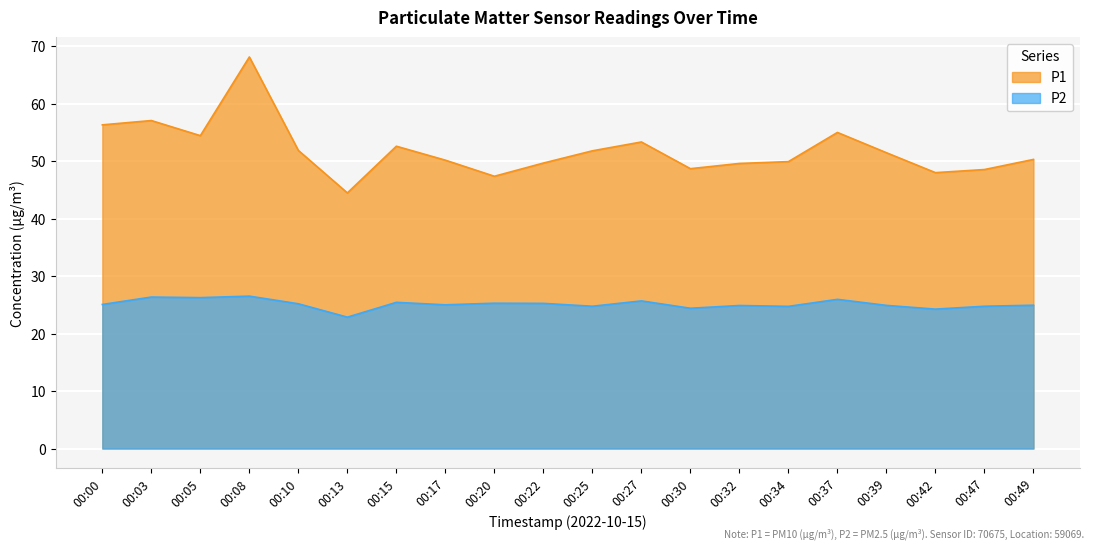

What is the lowest value of the P2 series?

22.9